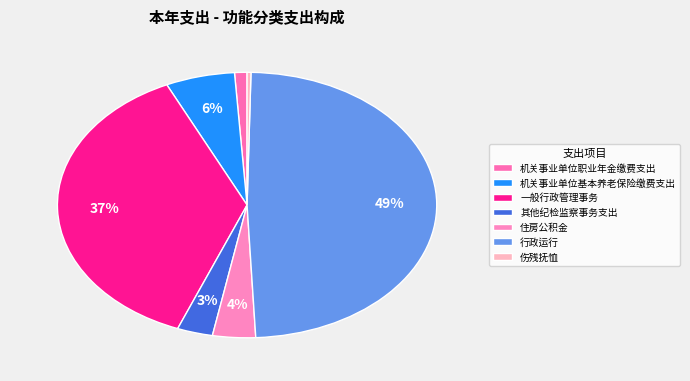

How many segments does this pie chart have?

7